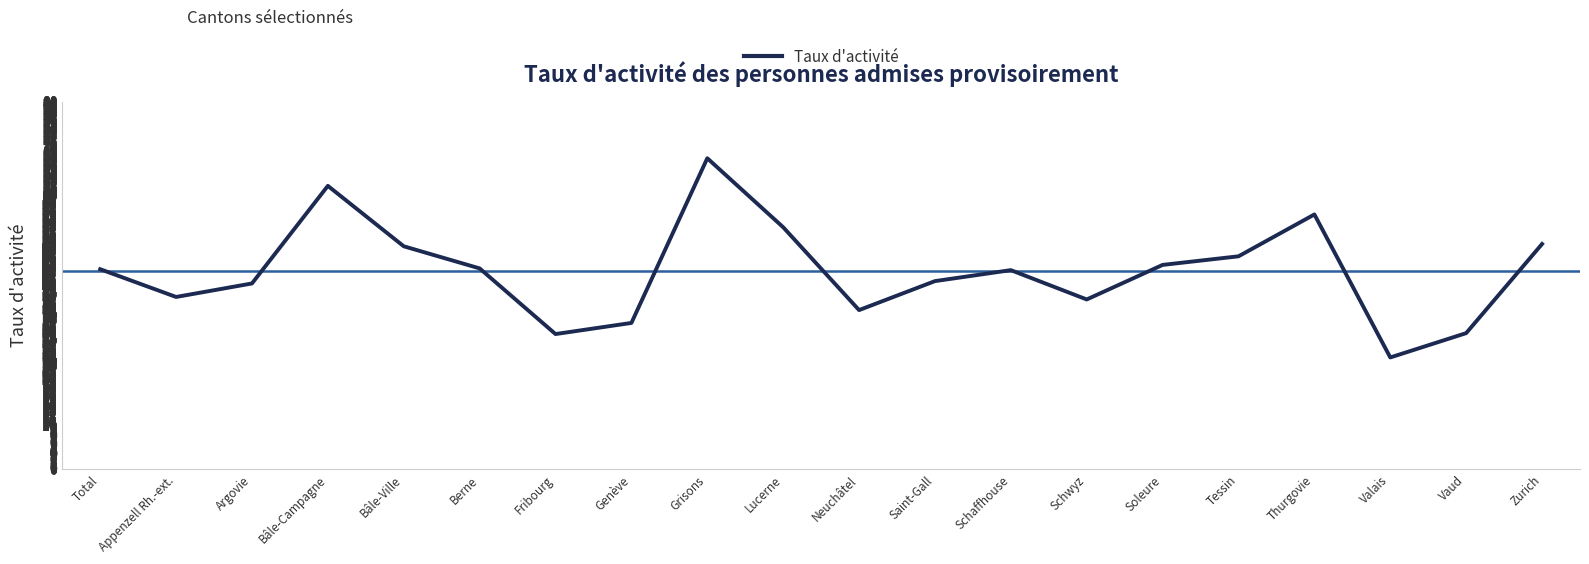

The chart shows a value of 43.5 at Total. True or false?

True